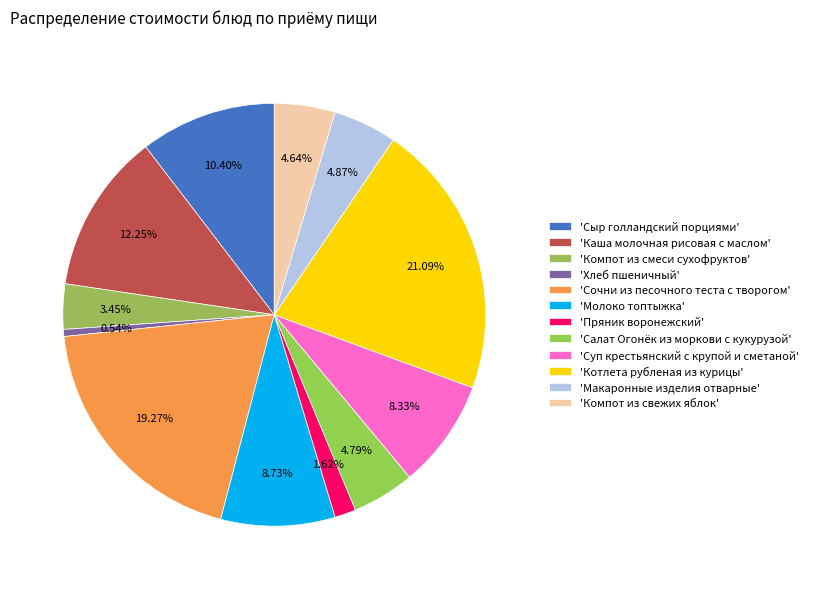

How many segments does this pie chart have?

12